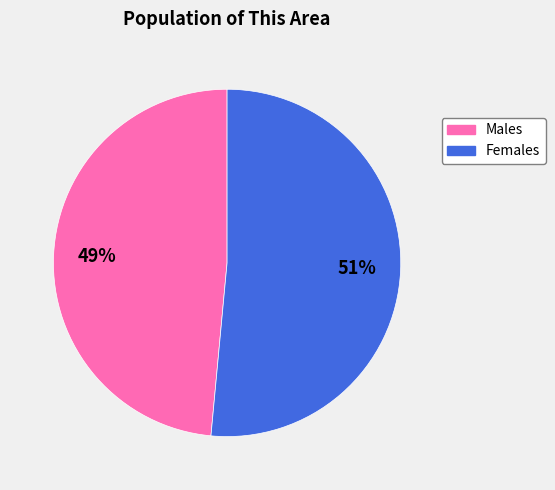

How many slices are in this pie chart?

2